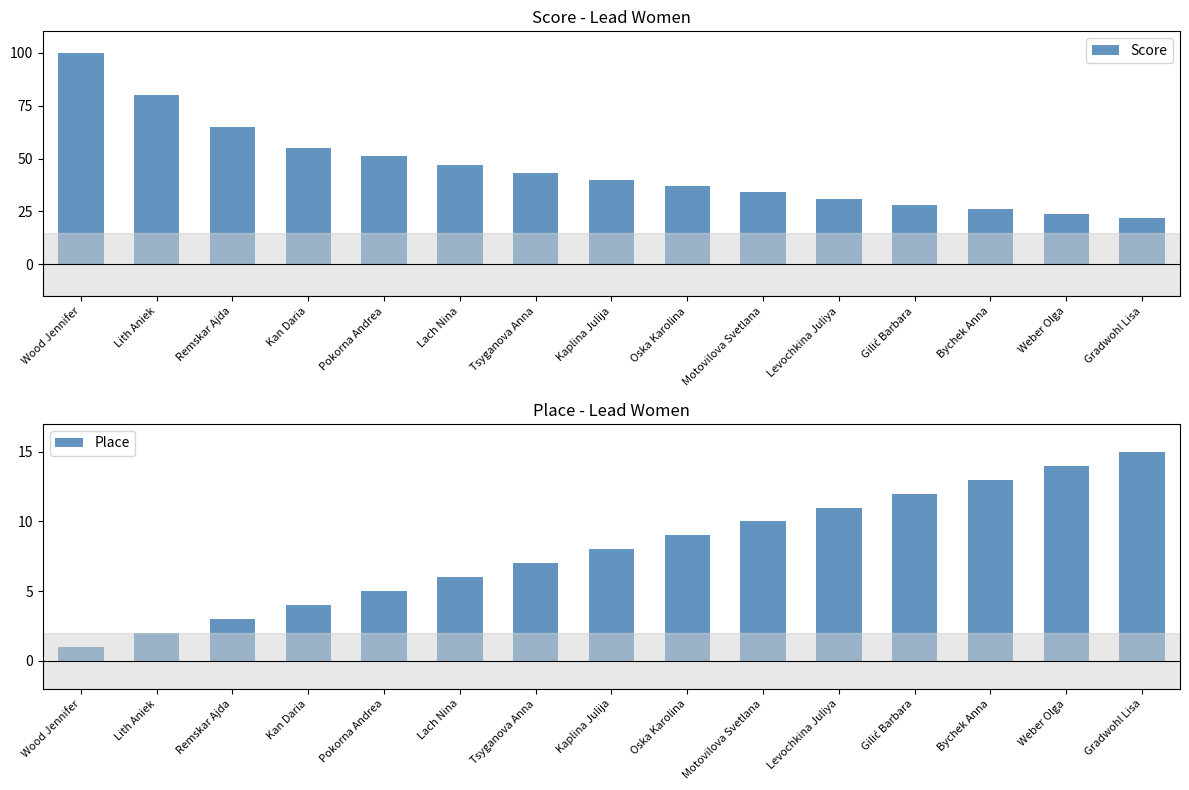

Is it true that Place equals 7 at Weber Olga?

False